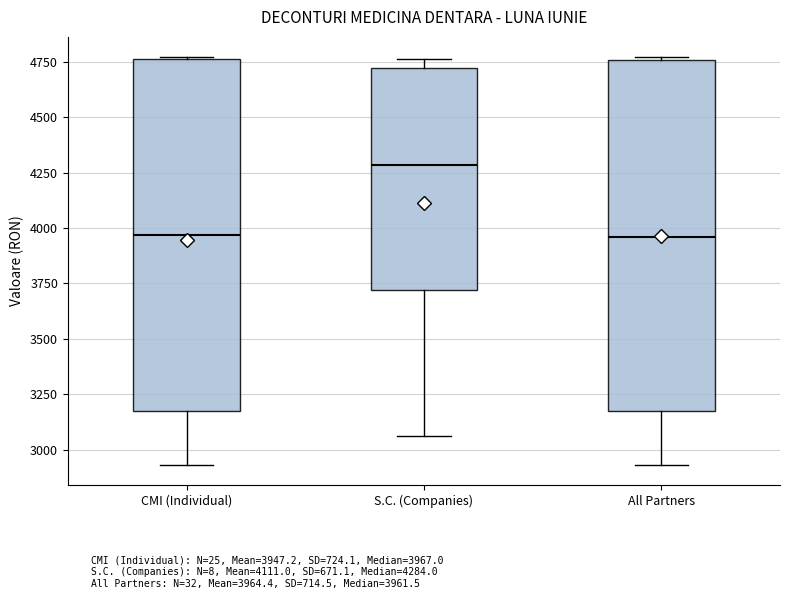

Where does the lower whisker of the box for All Partners end on the y-axis? The values are not printed on the chart, so give them approximately, as read against the axis.

2950